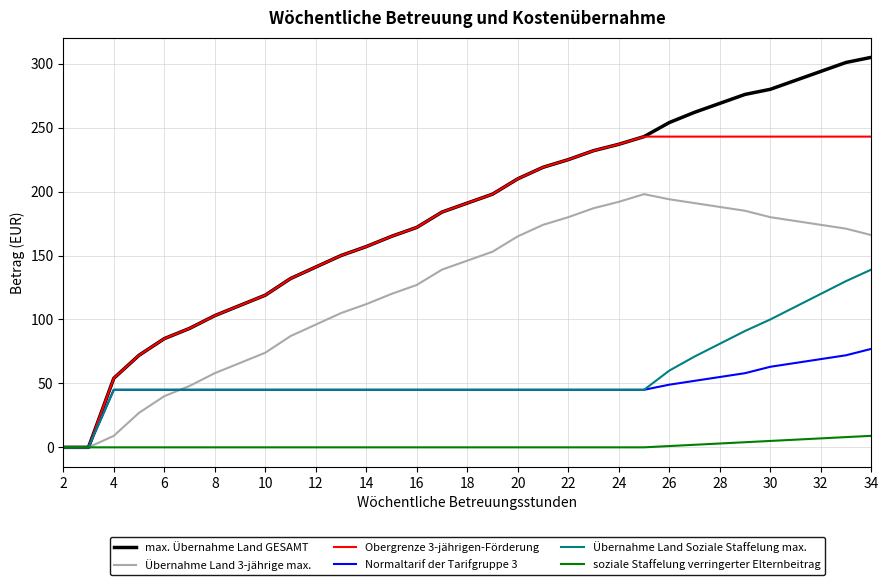

What is the maximum value shown in the chart?

305